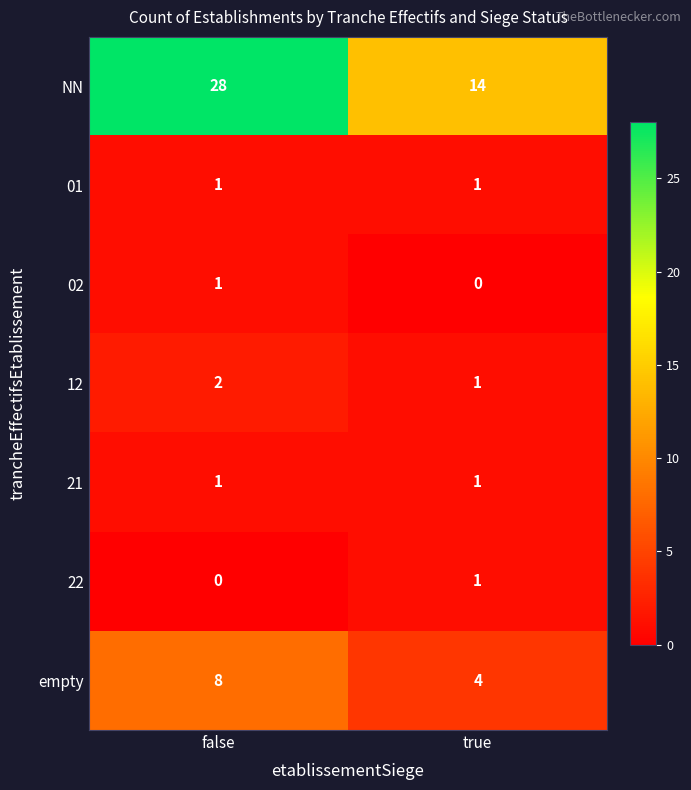

How many series are shown in this chart?

7